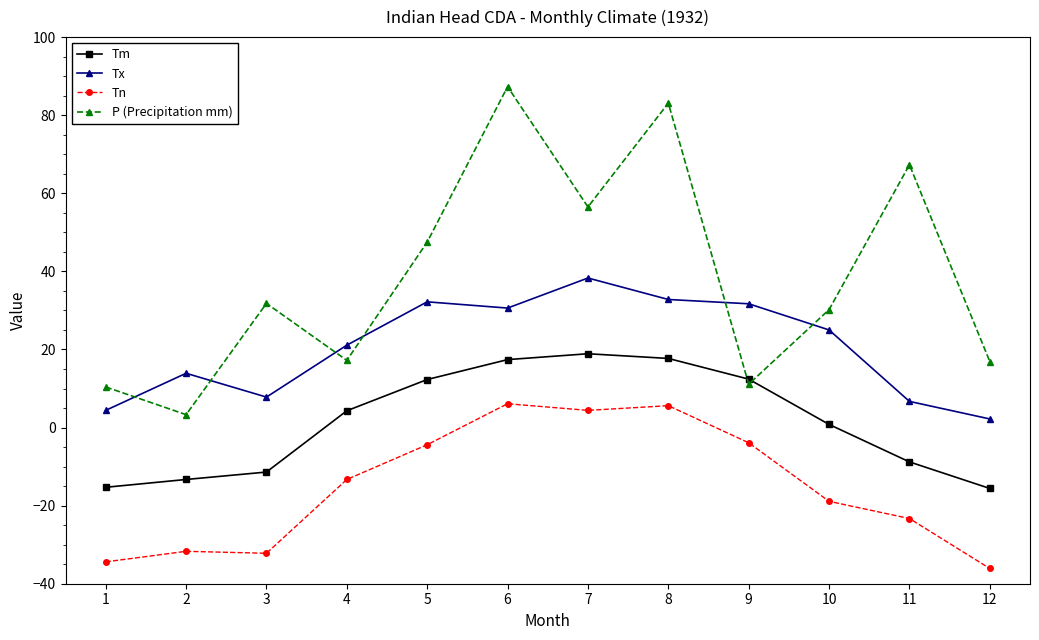

What is the maximum value shown in the chart?

87.3